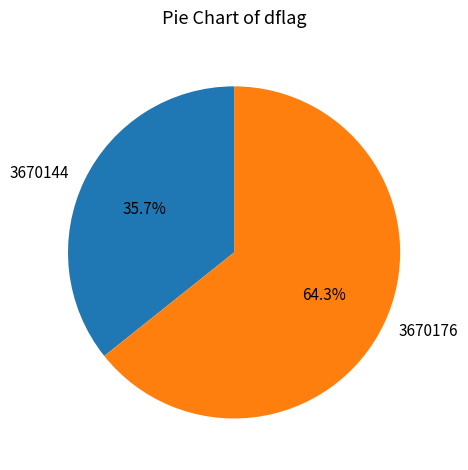

How many segments does this pie chart have?

2